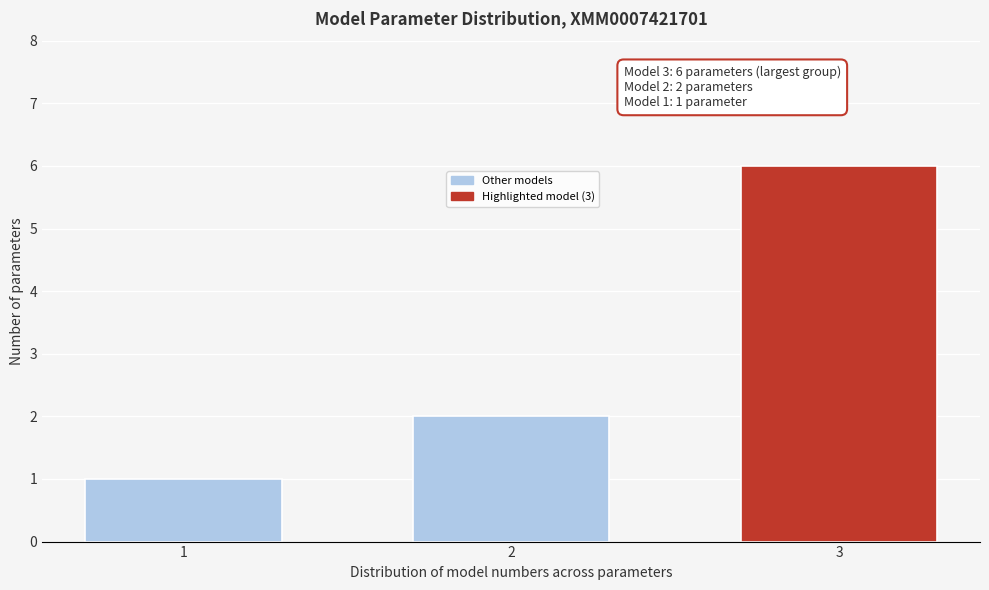

Reading left to right, list all the values displayed in this chart.

1	2	6